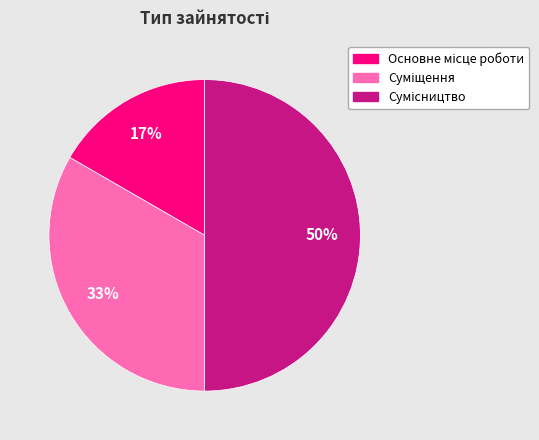

To the nearest percent, what is the average slice percentage?

33%